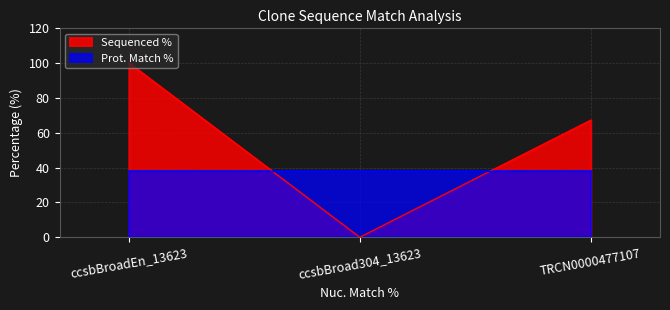

List the labels in order of value, smallest first.

ccsbBroad304_13623, TRCN0000477107, ccsbBroadEn_13623